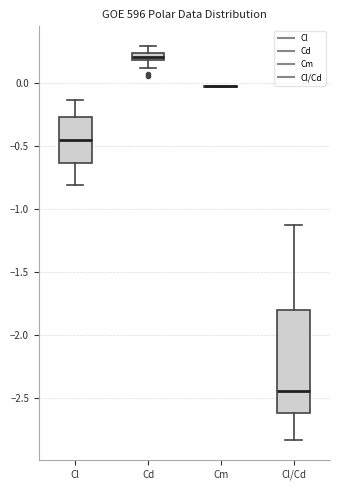

Where does the median line of the box for Cl/Cd sit on the y-axis? The values are not printed on the chart, so give them approximately, as read against the axis.

-2.45